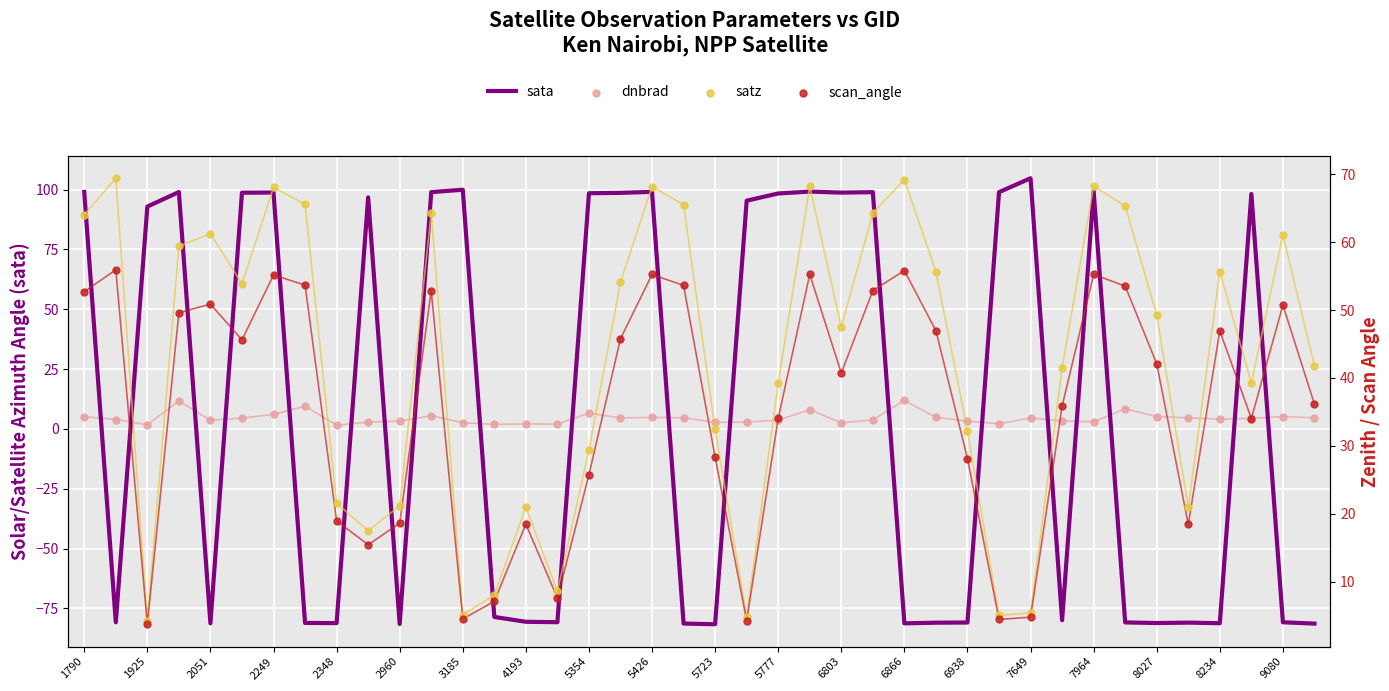

What is the total value across all series at 6803?

189.5